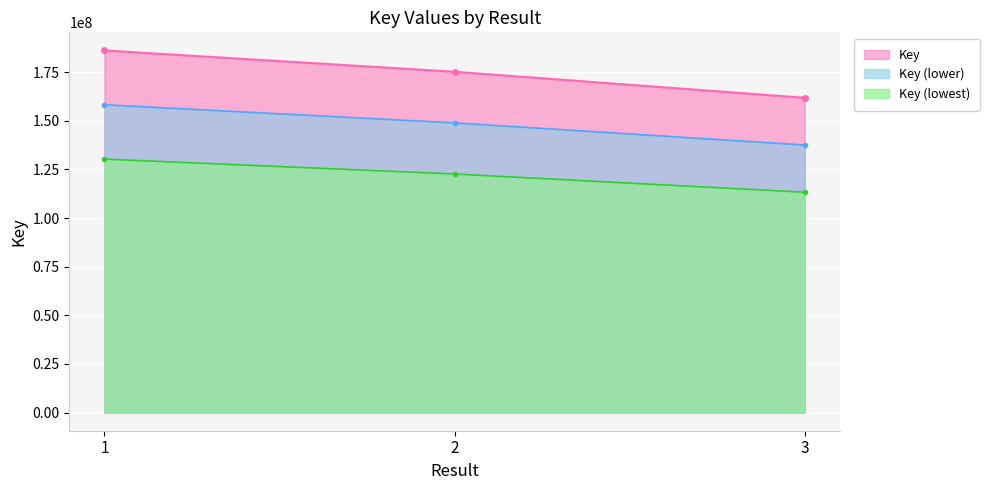

How many distinct data groups are displayed?

3